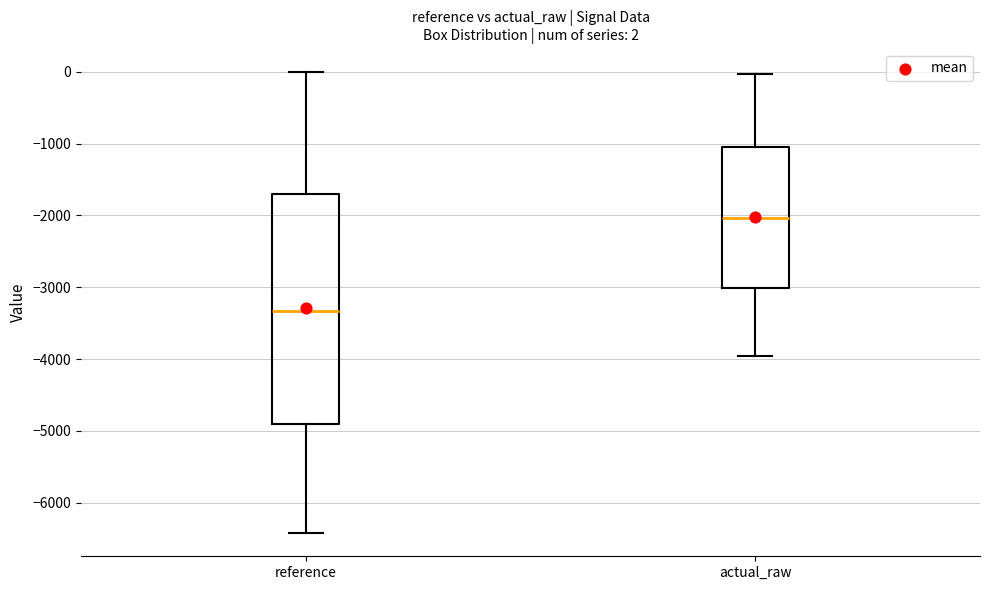

Which box has the highest median line?

actual_raw